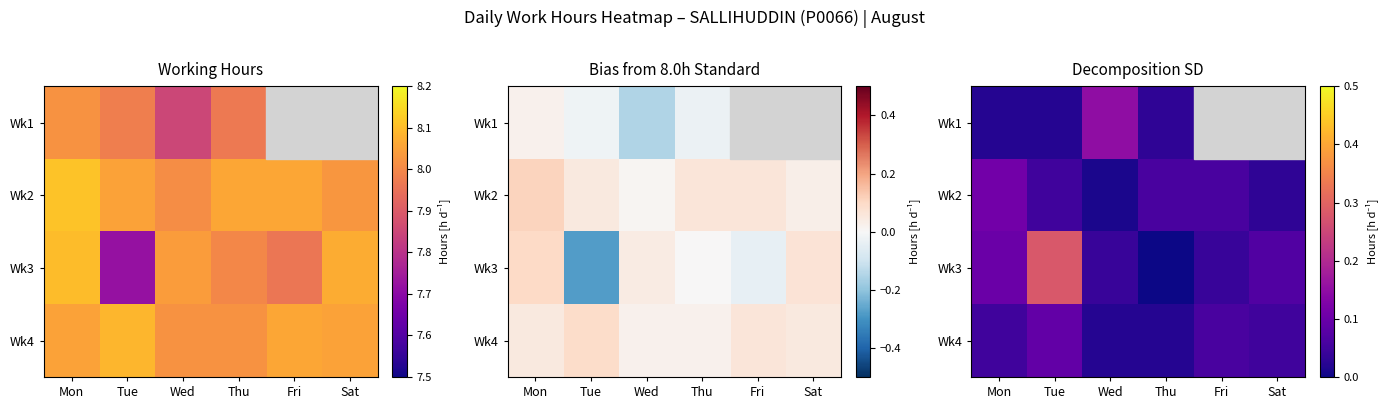

Which label corresponds to the smallest value in the chart?

Thu